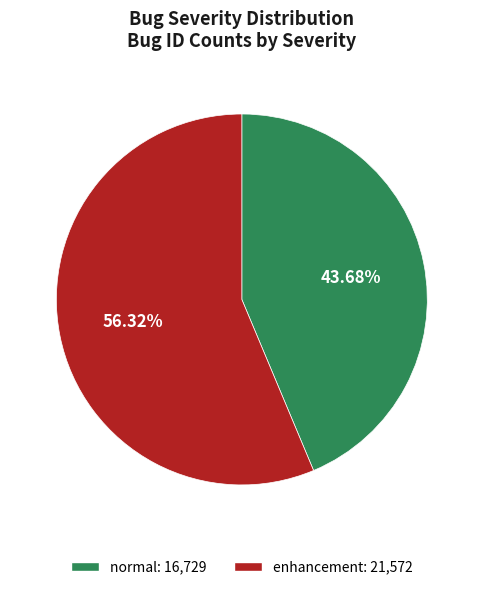

Which category has the biggest portion of the pie?

enhancement